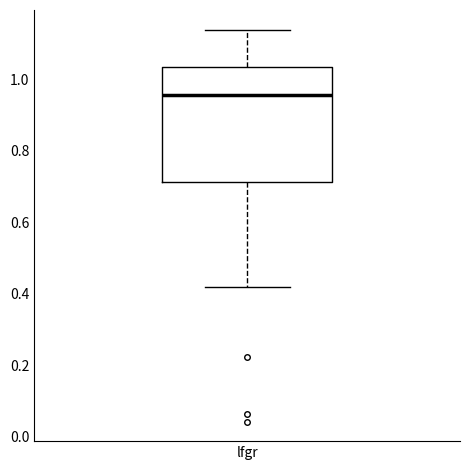

Where is the upper edge of the box for lfgr on the y-axis? The values are not printed on the chart, so give them approximately, as read against the axis.

1.04